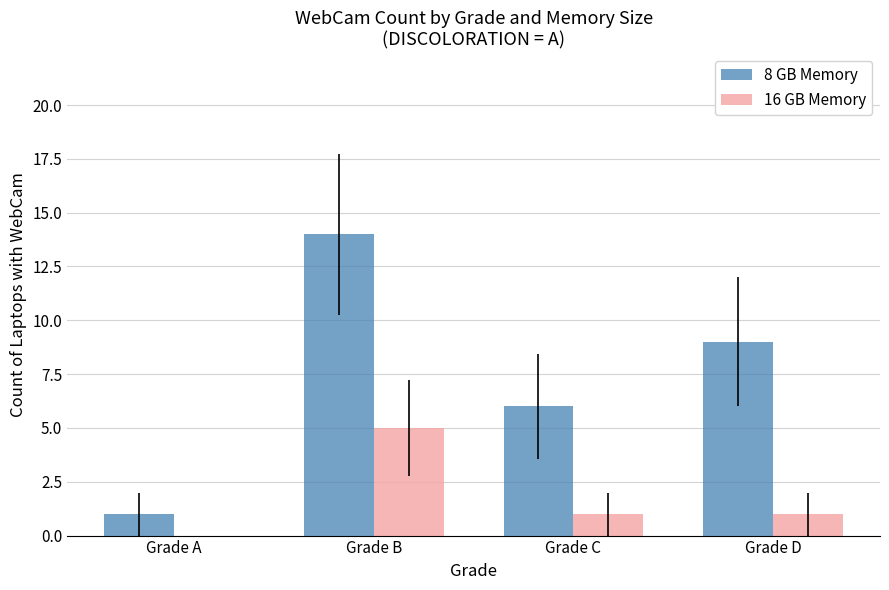

Which series has the largest range (max minus min)?

8 GB Memory